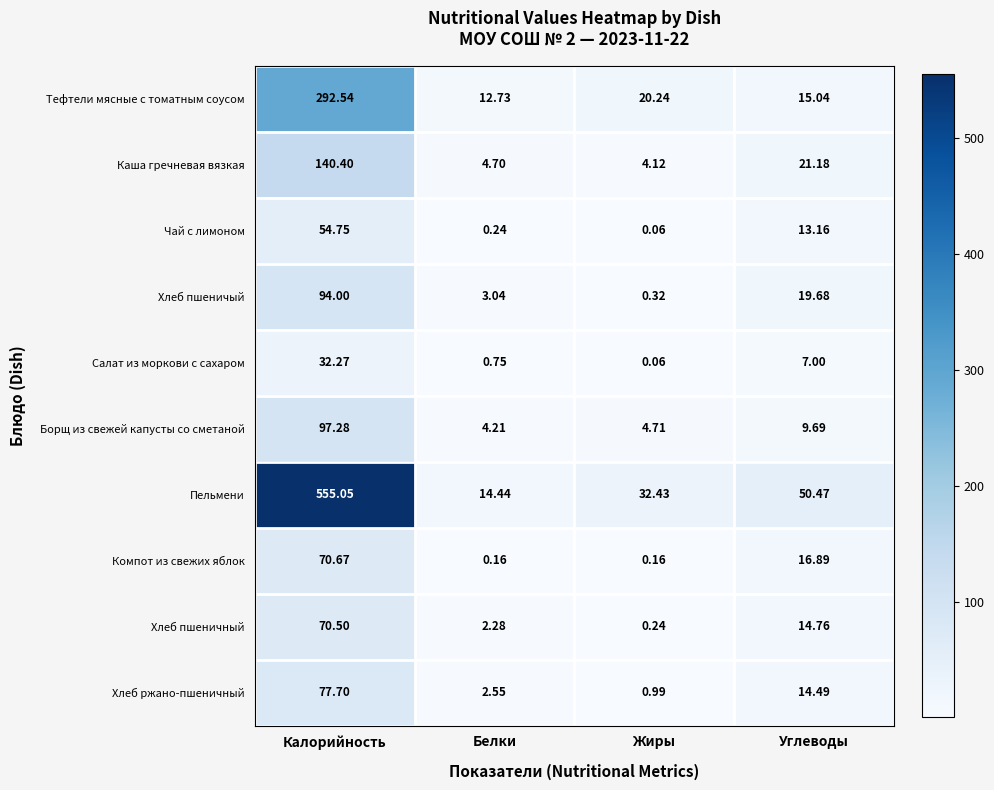

At which category is the sum across all series the highest?

Калорийность